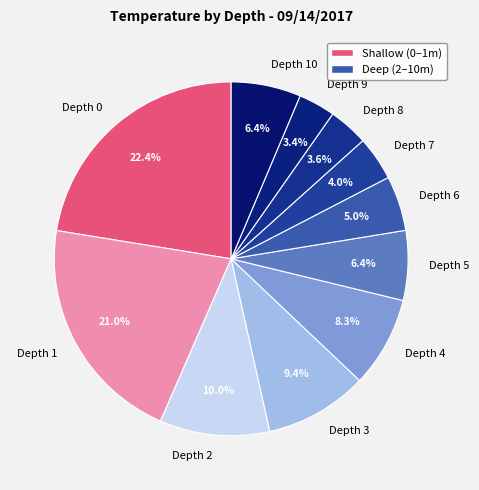

To the nearest percent, what portion does Depth 4 represent?

8%